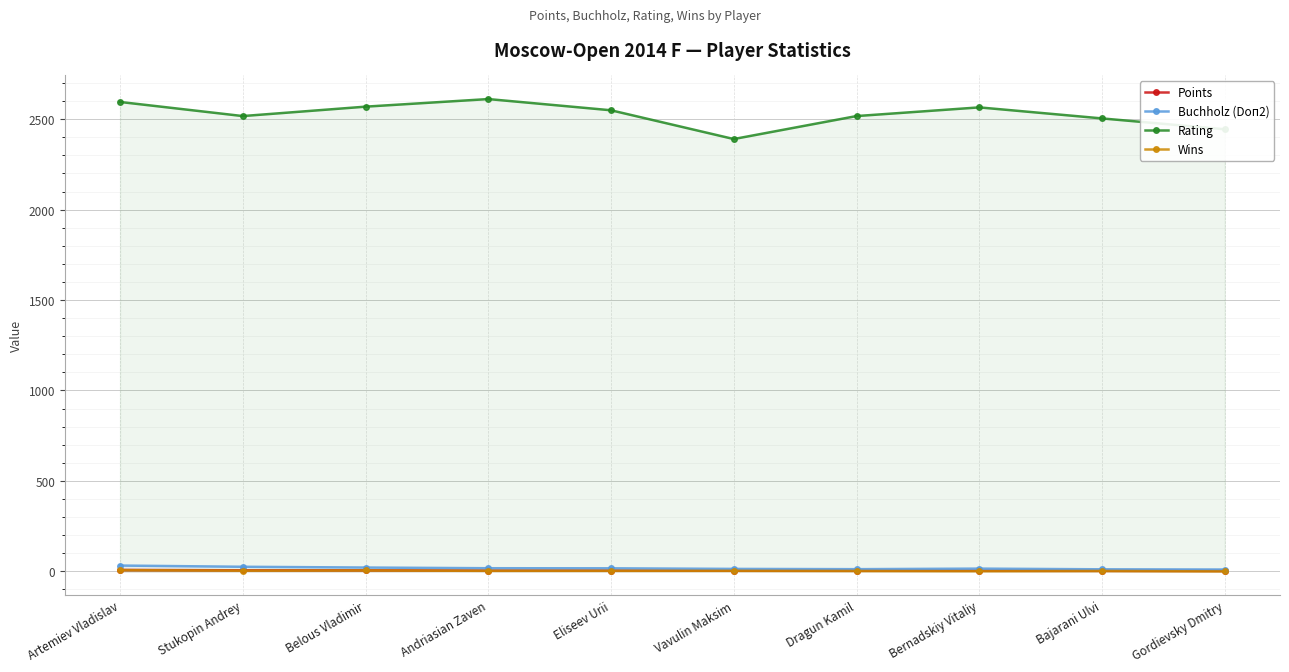

Where is Rating nearest to the value 2500?

Bajarani Ulvi